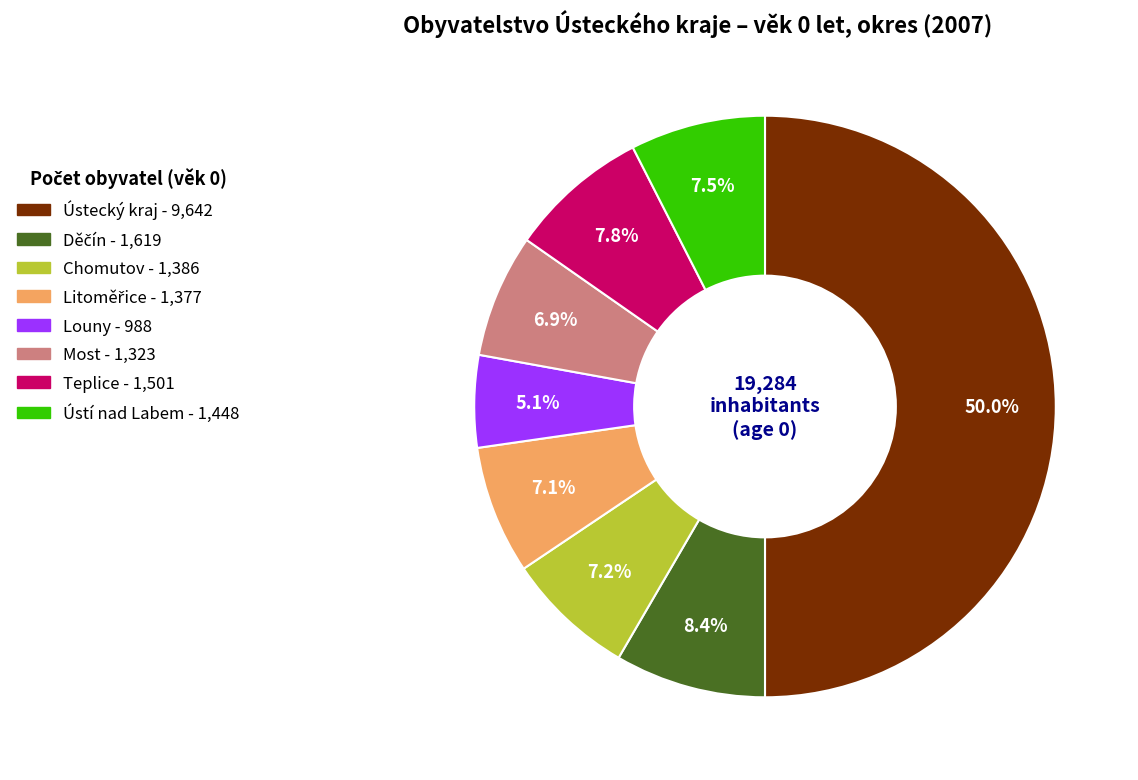

Which category has the smallest portion of the pie?

Louny 2007